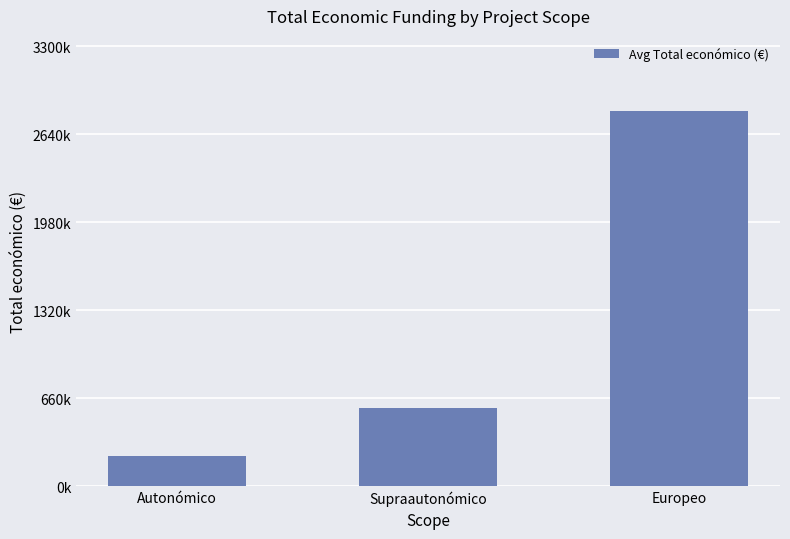

Rank the categories by value from highest to lowest.

Europeo, Supraautonómico, Autonómico